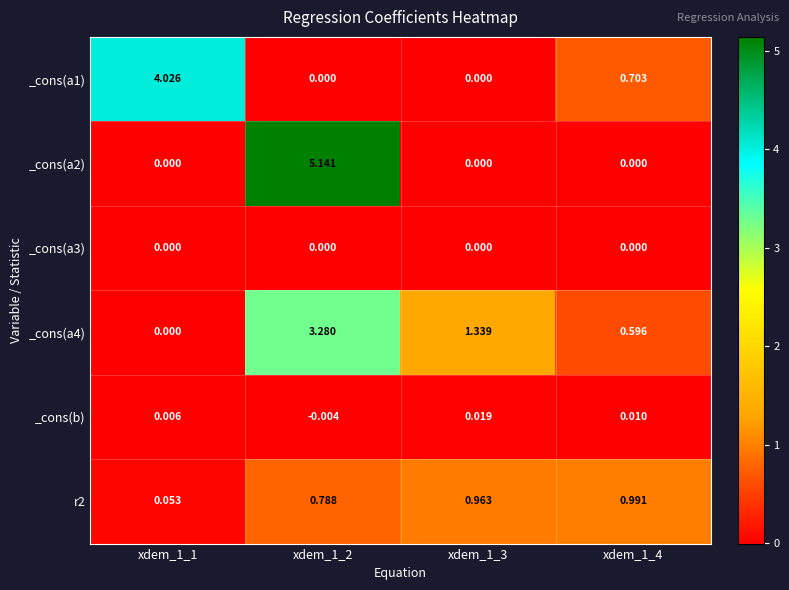

Is the value of _cons(a3) at xdem_1_3 greater than the value of r2 at xdem_1_3?

No